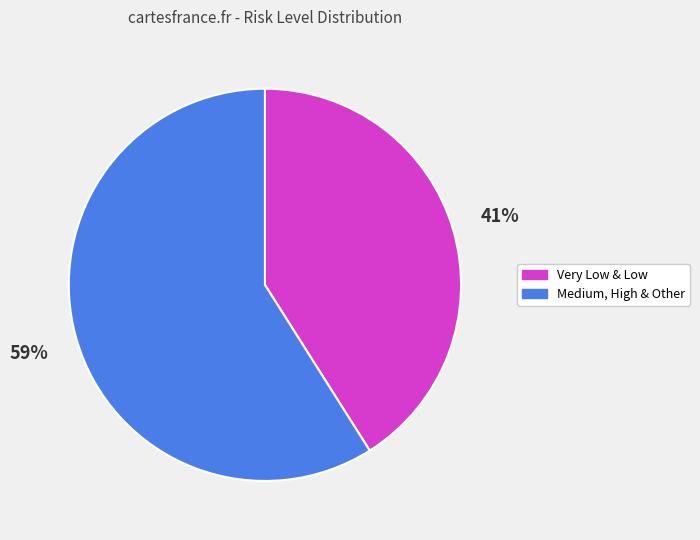

To the nearest percent, what is the difference between the Very Low & Low and Medium, High & Other slice percentages?

18%